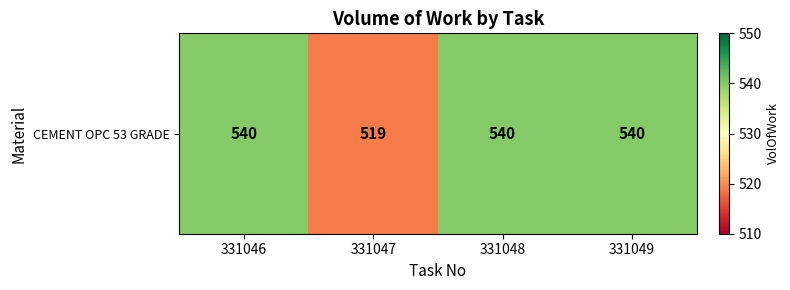

Rank the categories by value from lowest to highest.

331047, 331046, 331048, 331049